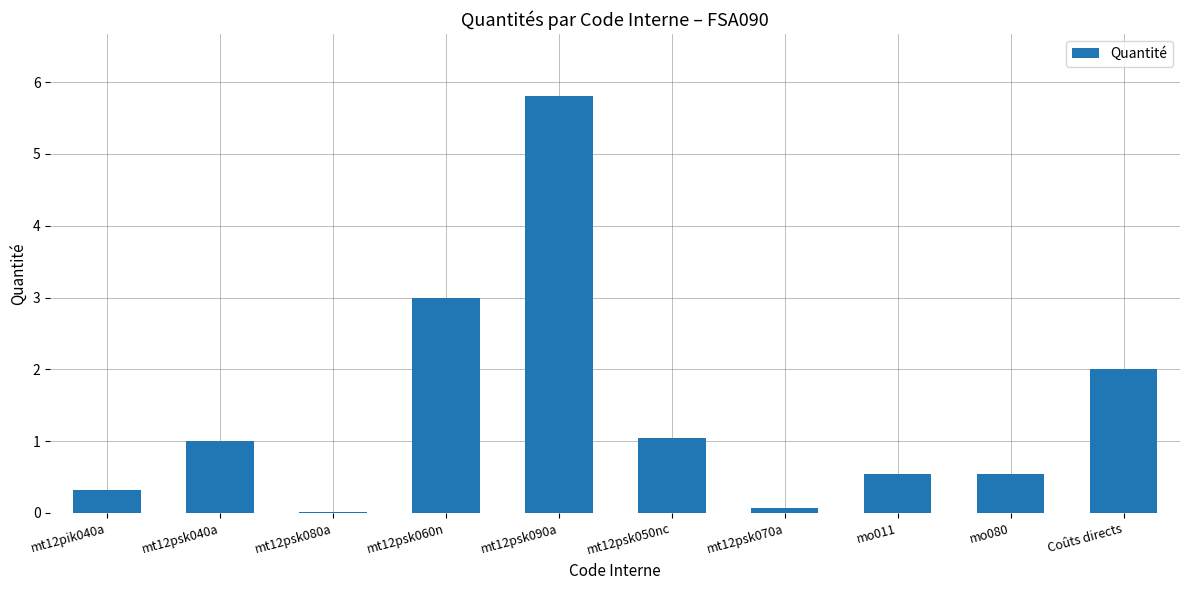

What is the sum of all values?

14.3